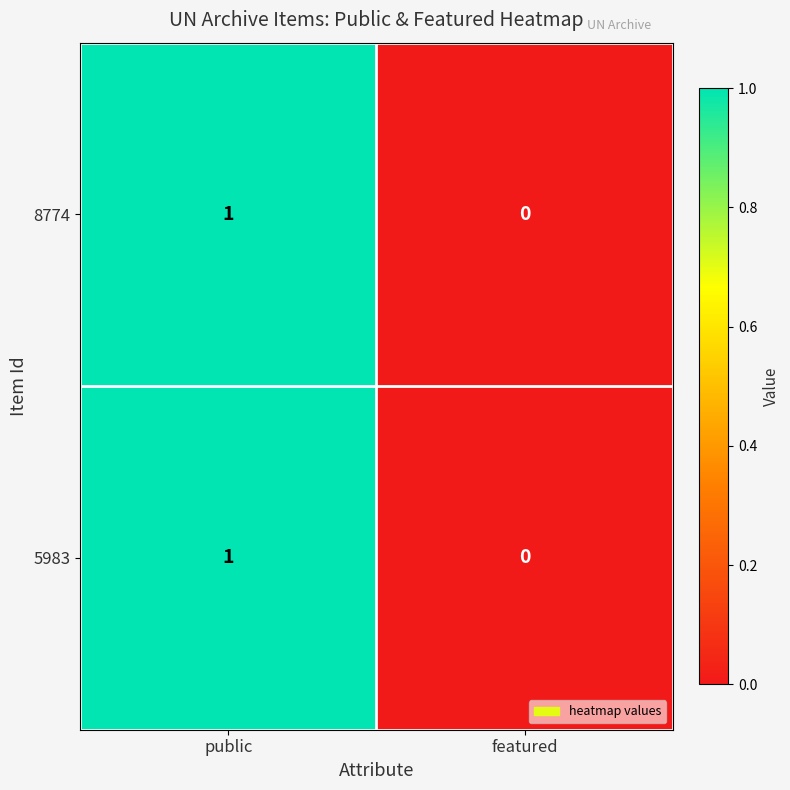

List the labels in order of 8774 value, smallest first.

featured, public